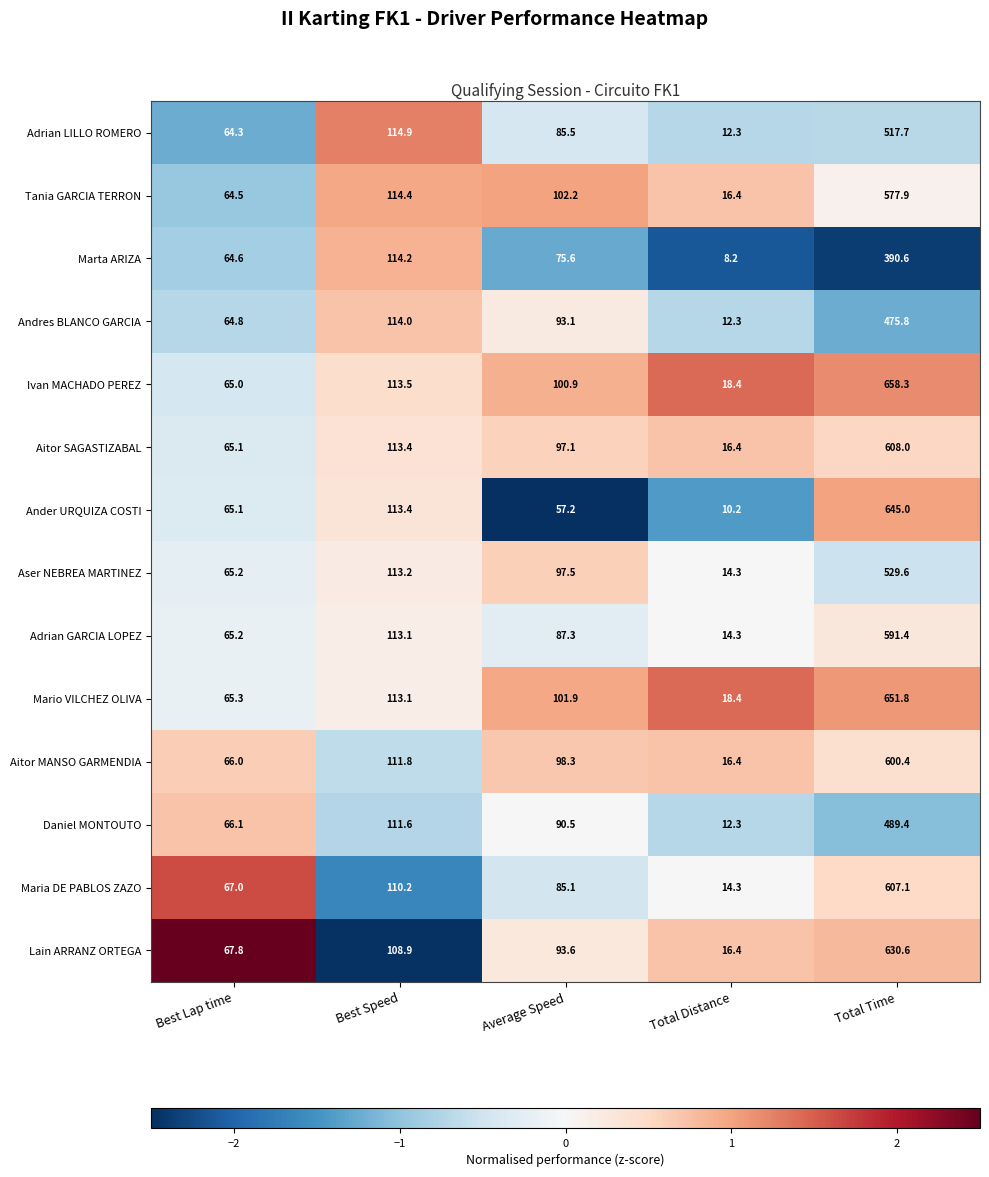

Where is Tania GARCIA TERRON nearest to the value 297?

Best Speed